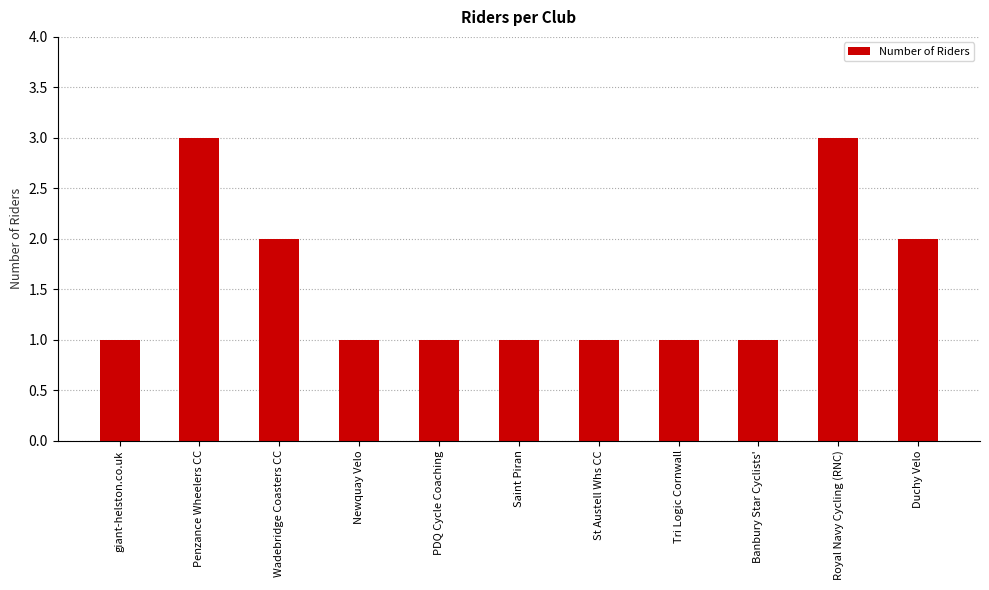

Does the chart contain any negative values?

No